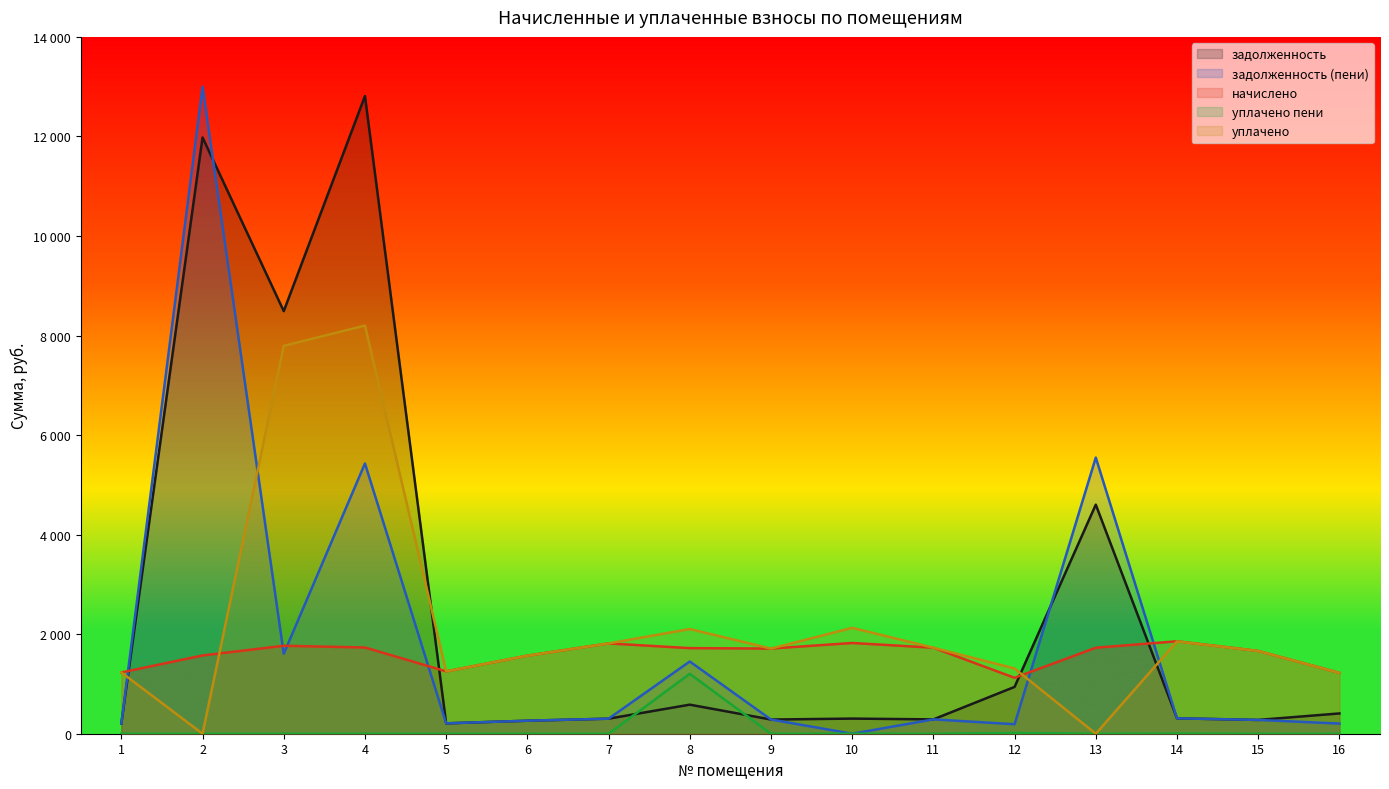

At 16, list the series in order from largest to smallest.

начислено, уплачено, задолженность, задолженность (пени), уплачено пени